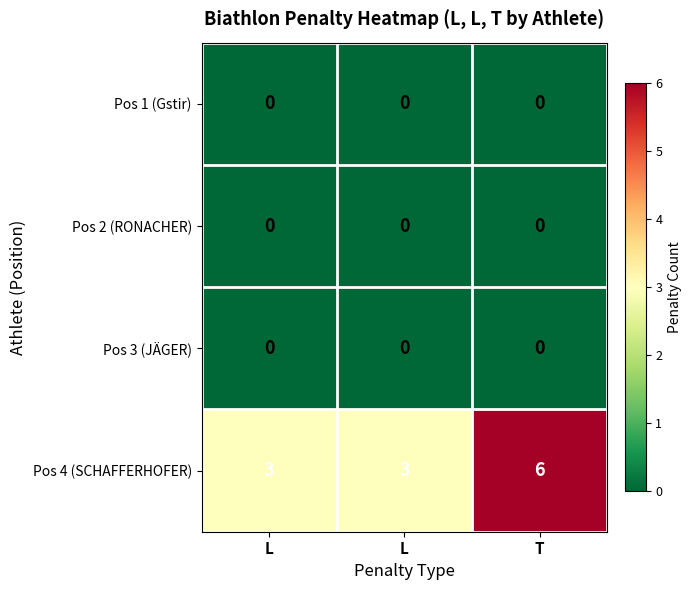

What is the spread (max minus min) of values at T?

6